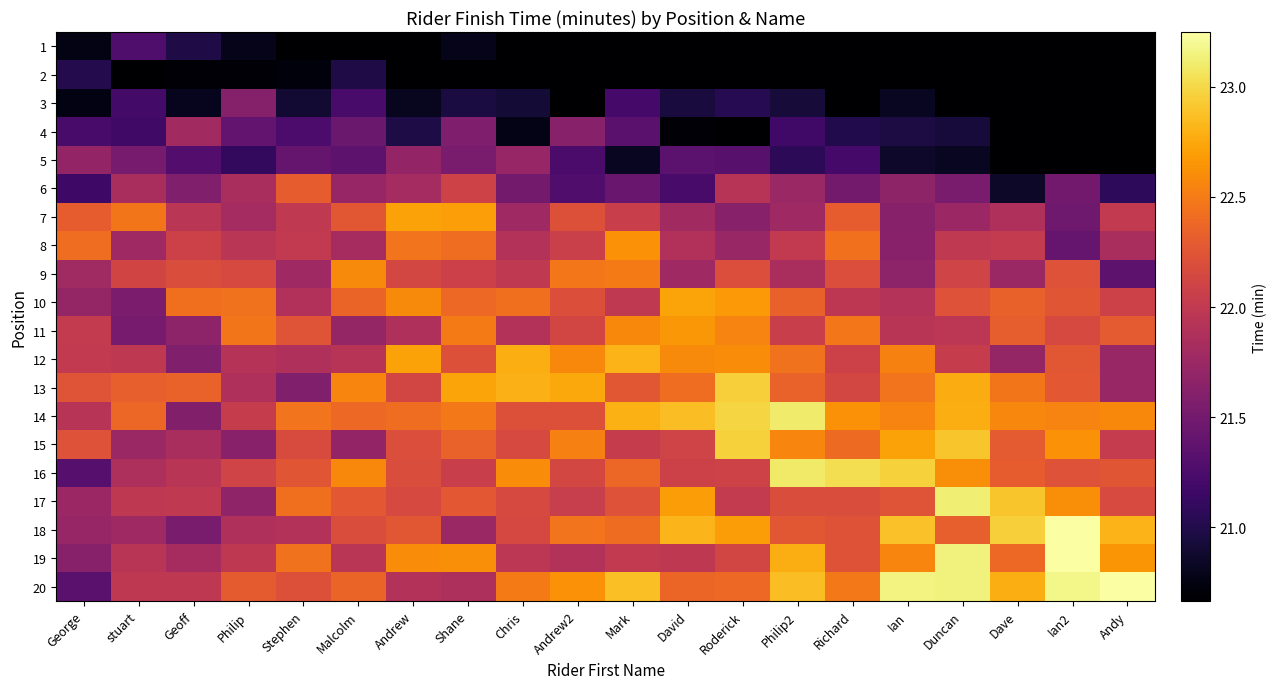

Which has a higher value, Andrew2 or Stephen?

Andrew2